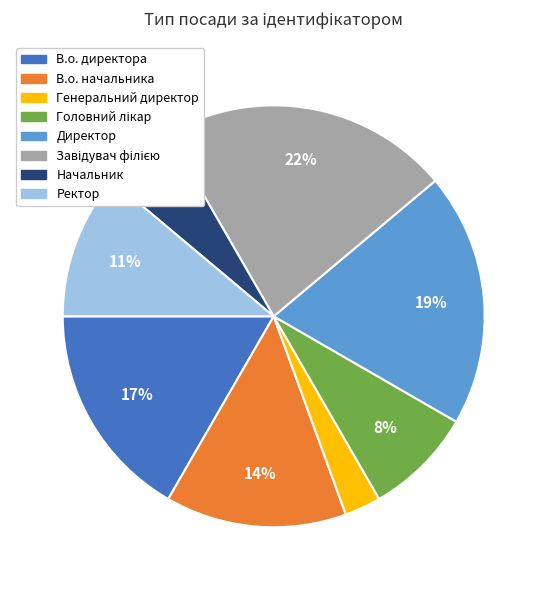

To the nearest percent, what is the average slice percentage?

12%